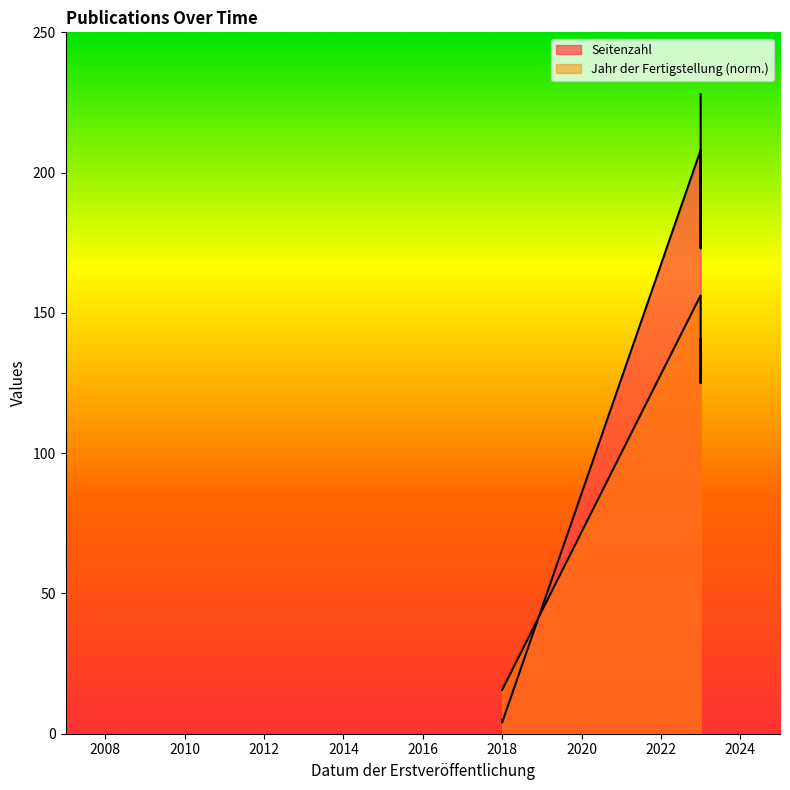

What is the difference between the Jahr der Fertigstellung values at 22.11.2018 and 28.09.2023?

109.4